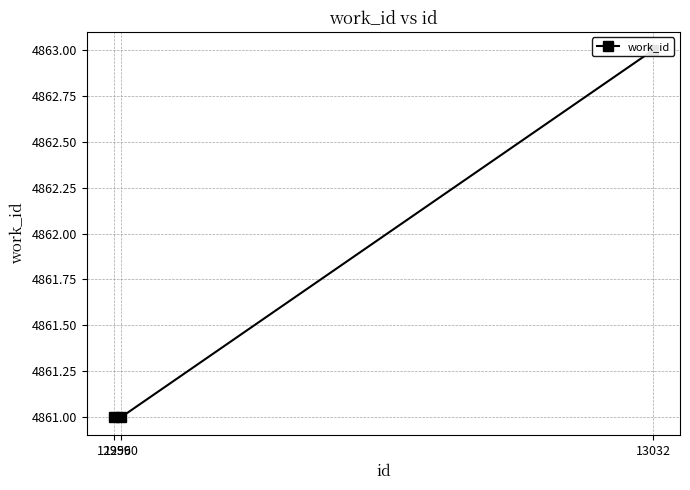

How many values are between 4861 and 4863?

3